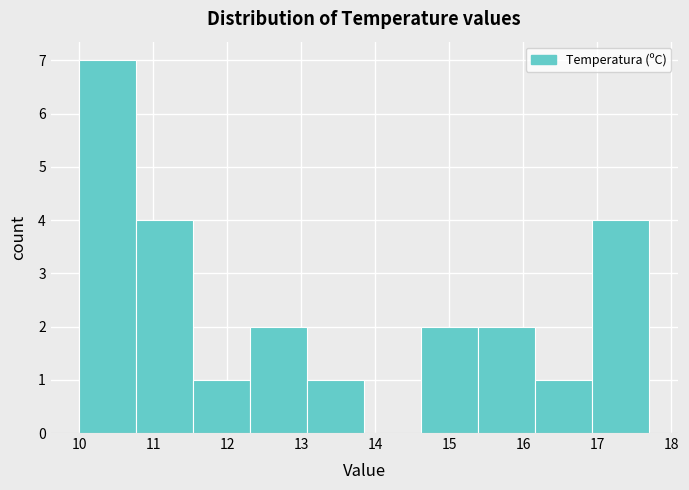

Reading left to right, list every bar in this chart as the range it spans on the x-axis followed by its height. Neither the bar edges nor the heights are printed on the chart, so give them approximately, as read against the axes.

10.00 to 10.77: 7
10.77 to 11.54: 4
11.54 to 12.31: 1
12.31 to 13.08: 2
13.08 to 13.85: 1
13.85 to 14.62: 0
14.62 to 15.39: 2
15.39 to 16.16: 2
16.16 to 16.93: 1
16.93 to 17.70: 4